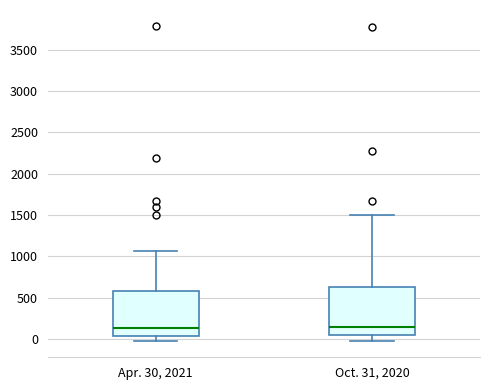

Where is the upper edge of the box for Apr. 30, 2021 on the y-axis? The values are not printed on the chart, so give them approximately, as read against the axis.

600